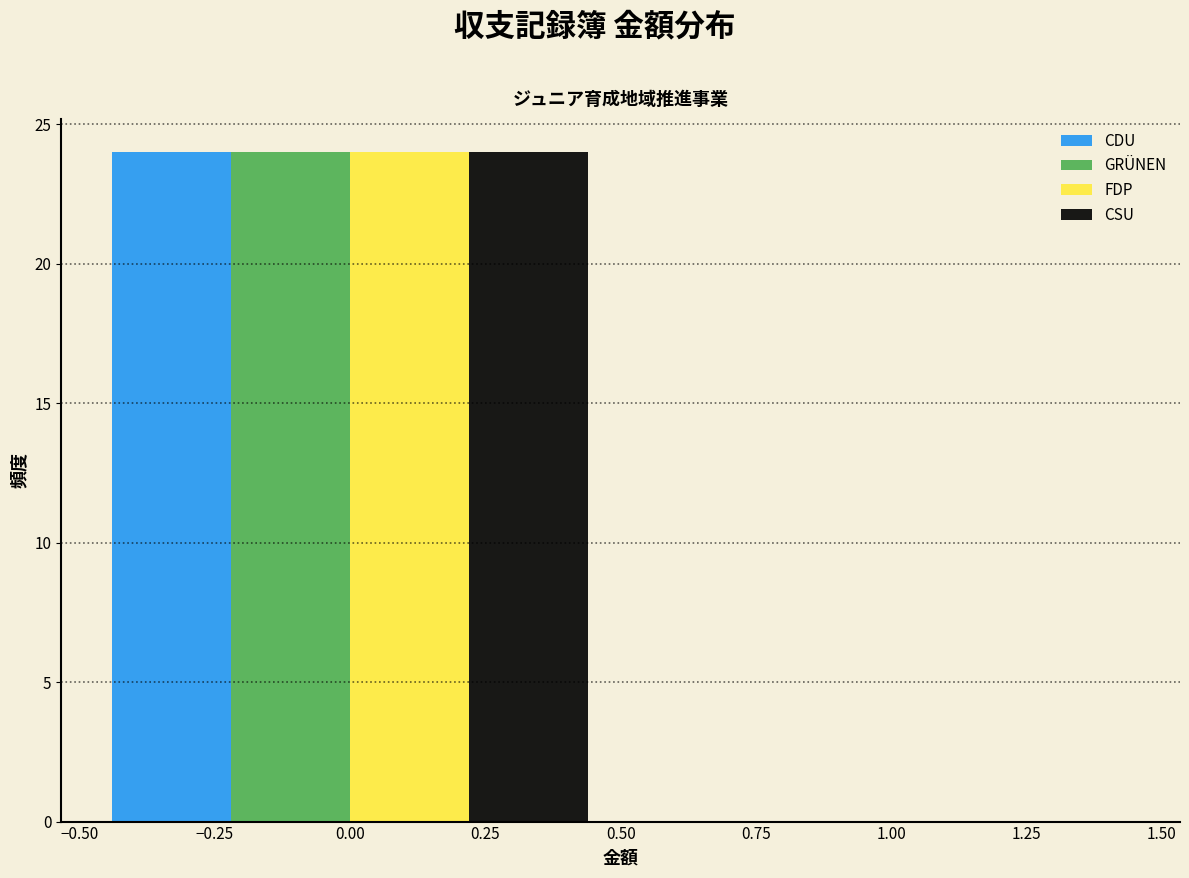

Reading left to right, transcribe this chart: for each range on the x-axis, give the height of each series' bar. The values are not printed on the chart, so give them approximately, as read against the axis.

-0.50 to 0.50: CDU=24	GRÜNEN=24	FDP=24	CSU=24
0.50 to 1.50: CDU=0	GRÜNEN=0	FDP=0	CSU=0